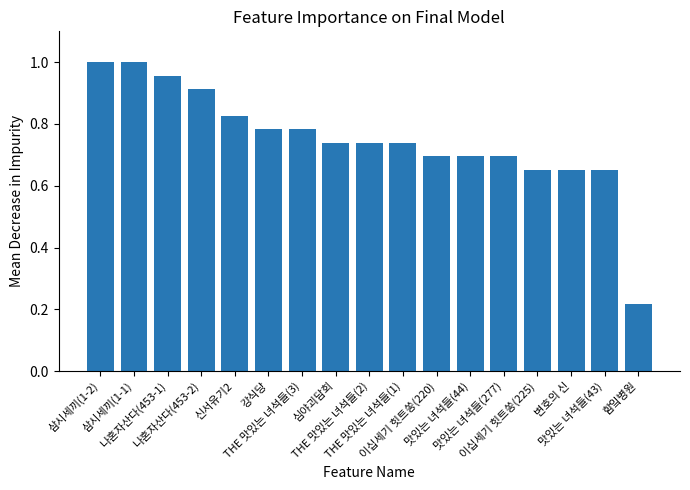

True or false: the data shows 1.0 at 삼시세끼(1-2).

True